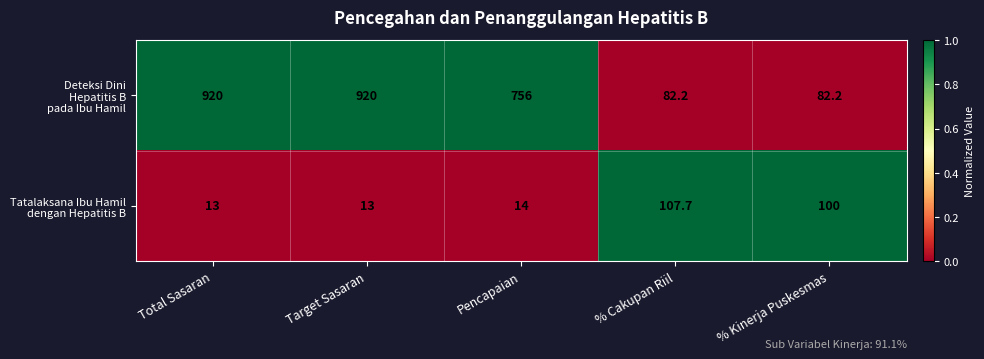

What is the difference between the highest and lowest values at % Cakupan Riil?

25.5